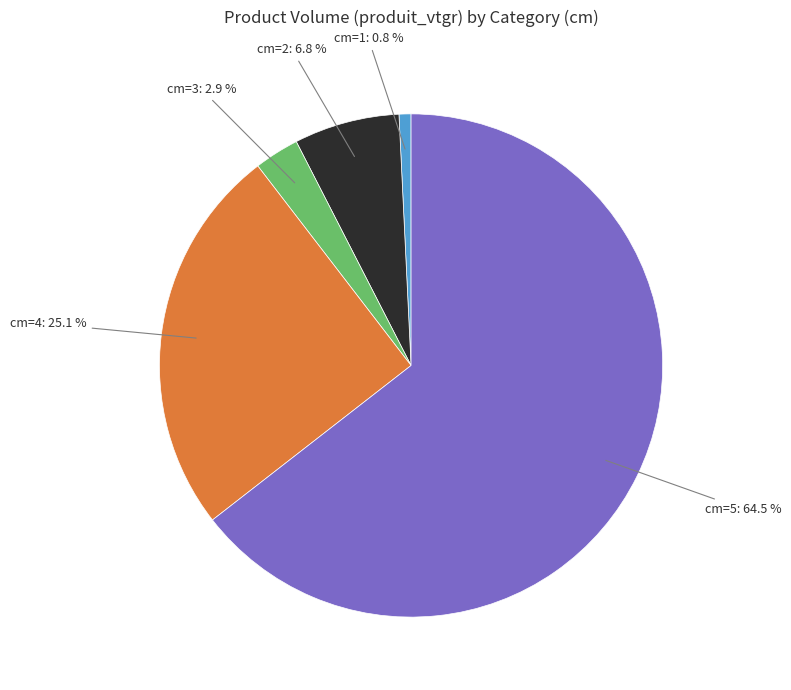

To the nearest percent, what is the average slice percentage?

20%